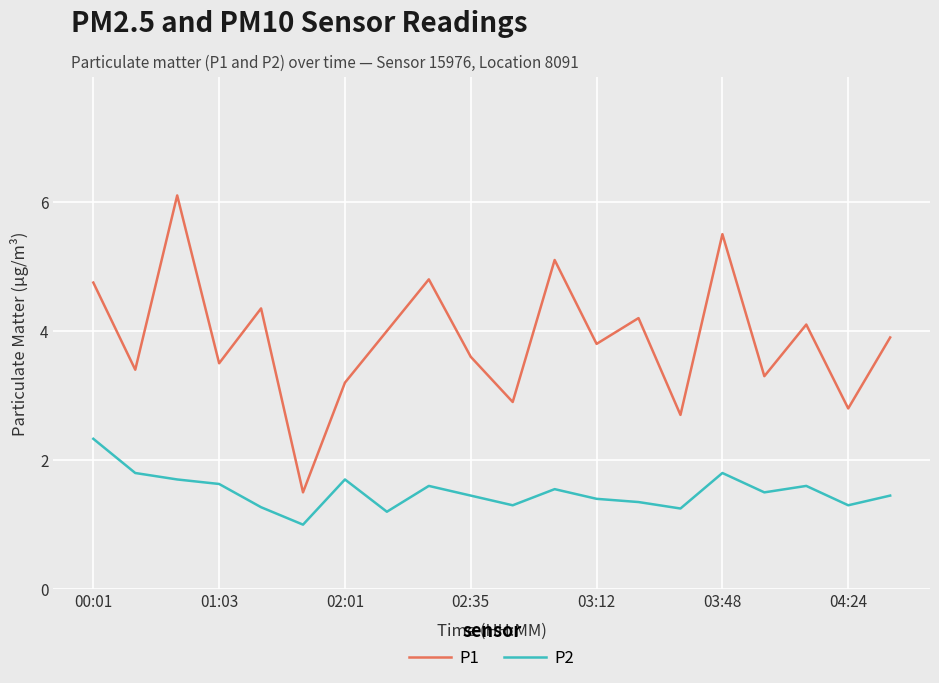

How many categories are shown in the chart?

20